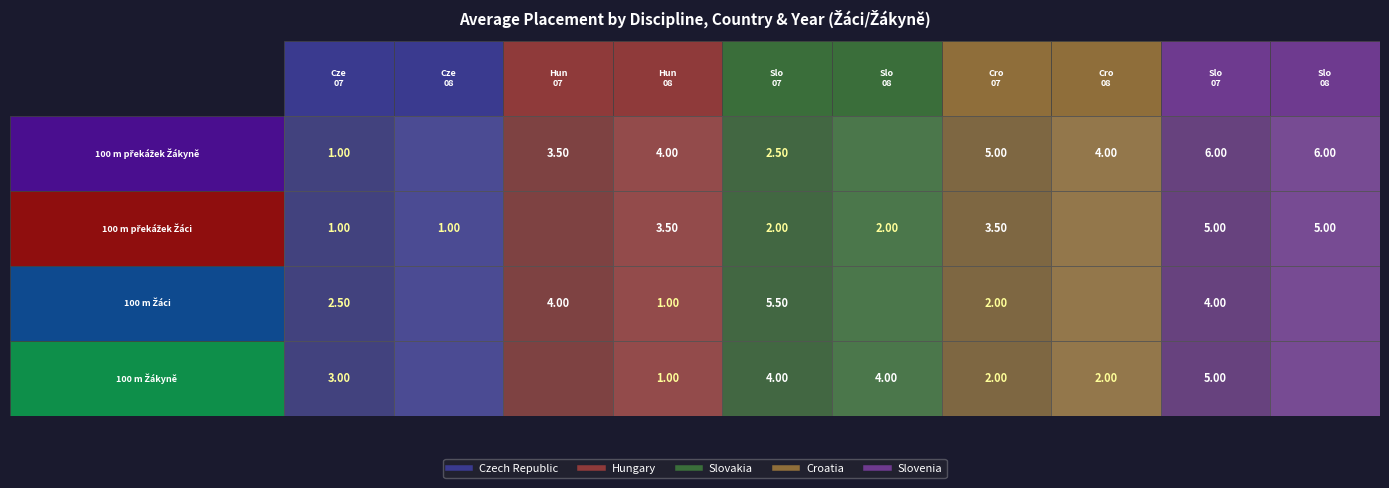

Between Croatia and 8, which series saw the biggest shift?

100 m překážek Žákyně